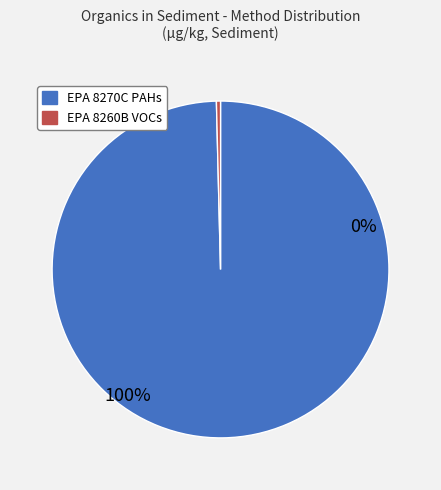

The CHLOROFORM slice represents 1% of the pie. True or false?

False